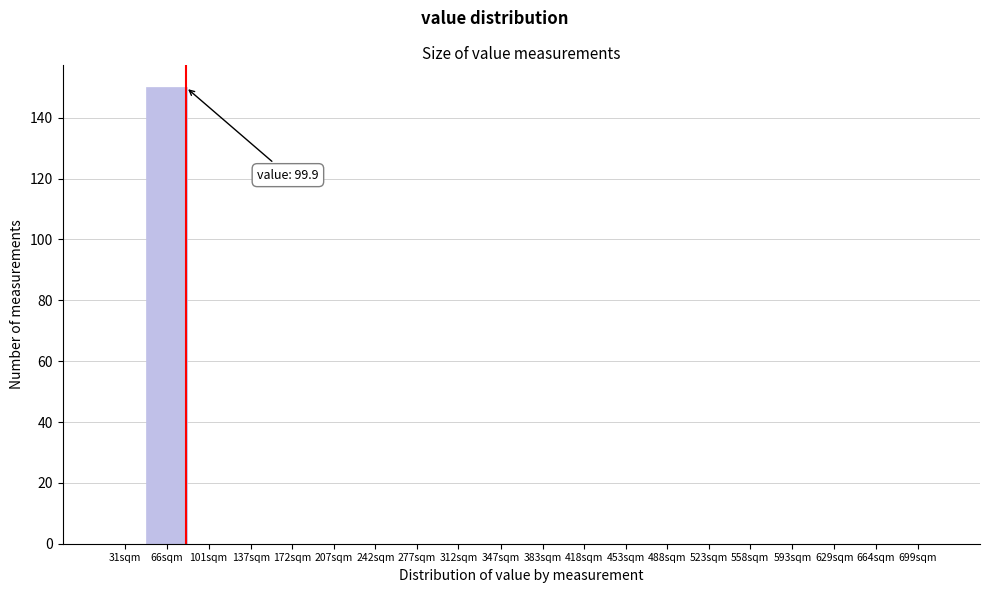

Reading left to right, extract all data points from this chart.

31sqm=0	66sqm=150	101sqm=0	137sqm=0	172sqm=0	207sqm=0	242sqm=0	277sqm=0	312sqm=0	347sqm=0	383sqm=0	418sqm=0	453sqm=0	488sqm=0	523sqm=0	558sqm=0	593sqm=0	629sqm=0	664sqm=0	699sqm=0